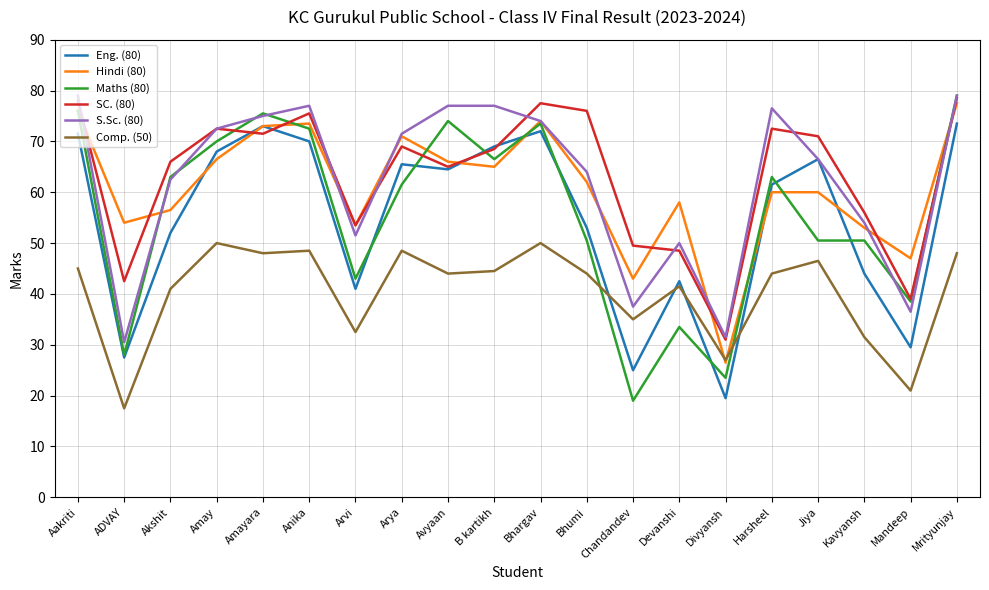

What value does the Comp. (50) series have at Arya?

48.5